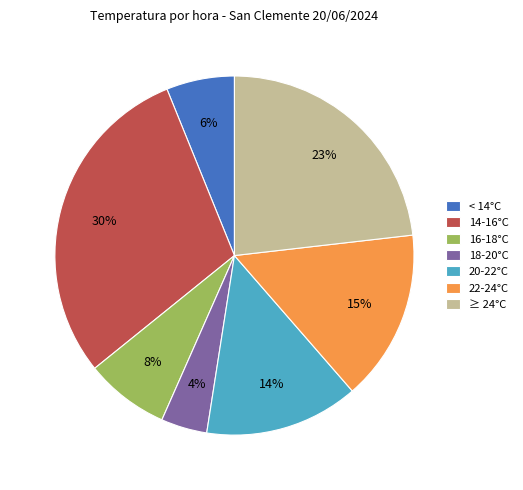

What is the largest slice in the pie chart?

14-16°C